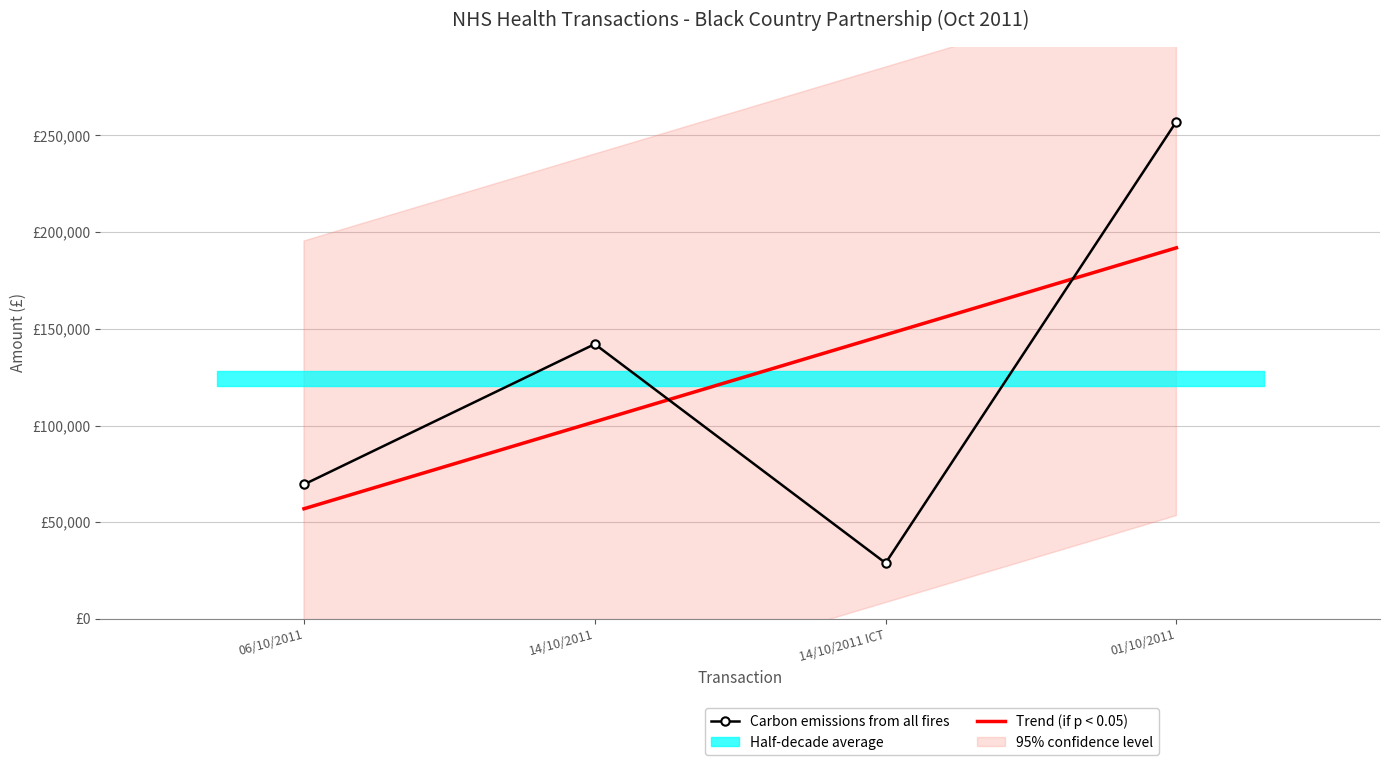

Is this an area chart (filled region under the line)?

No